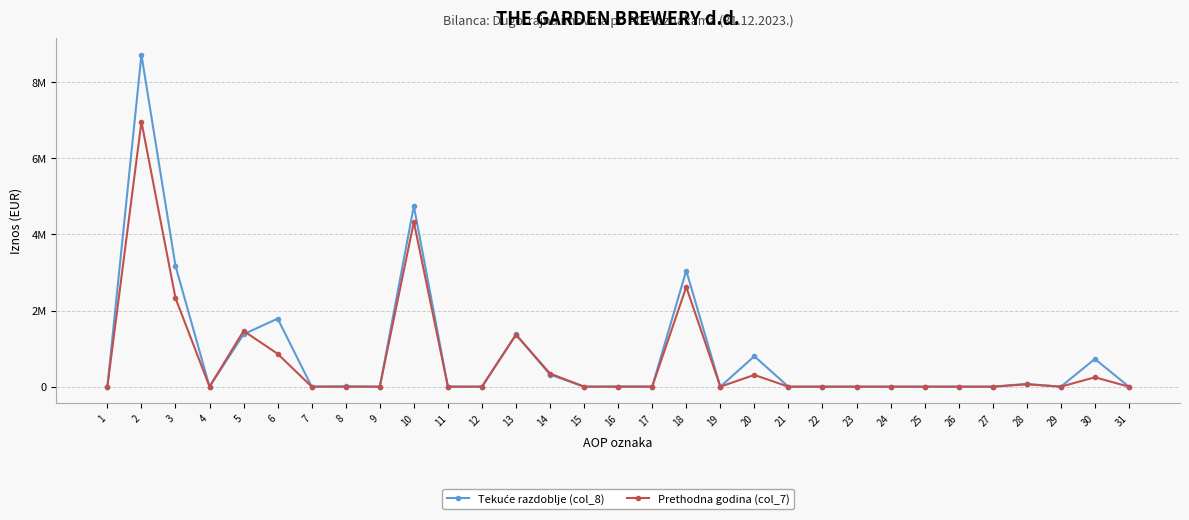

Does the chart have visible grid lines?

Yes